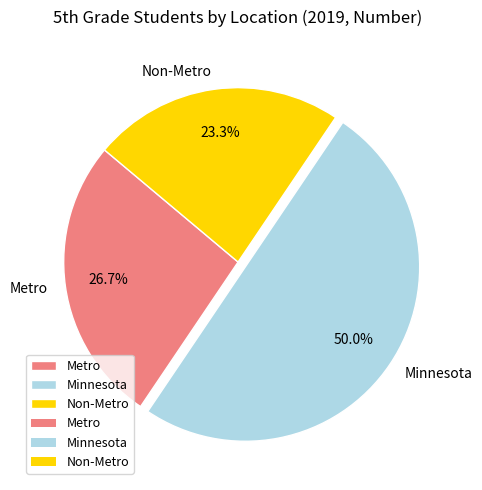

To the nearest percent, what is the average slice percentage?

33%